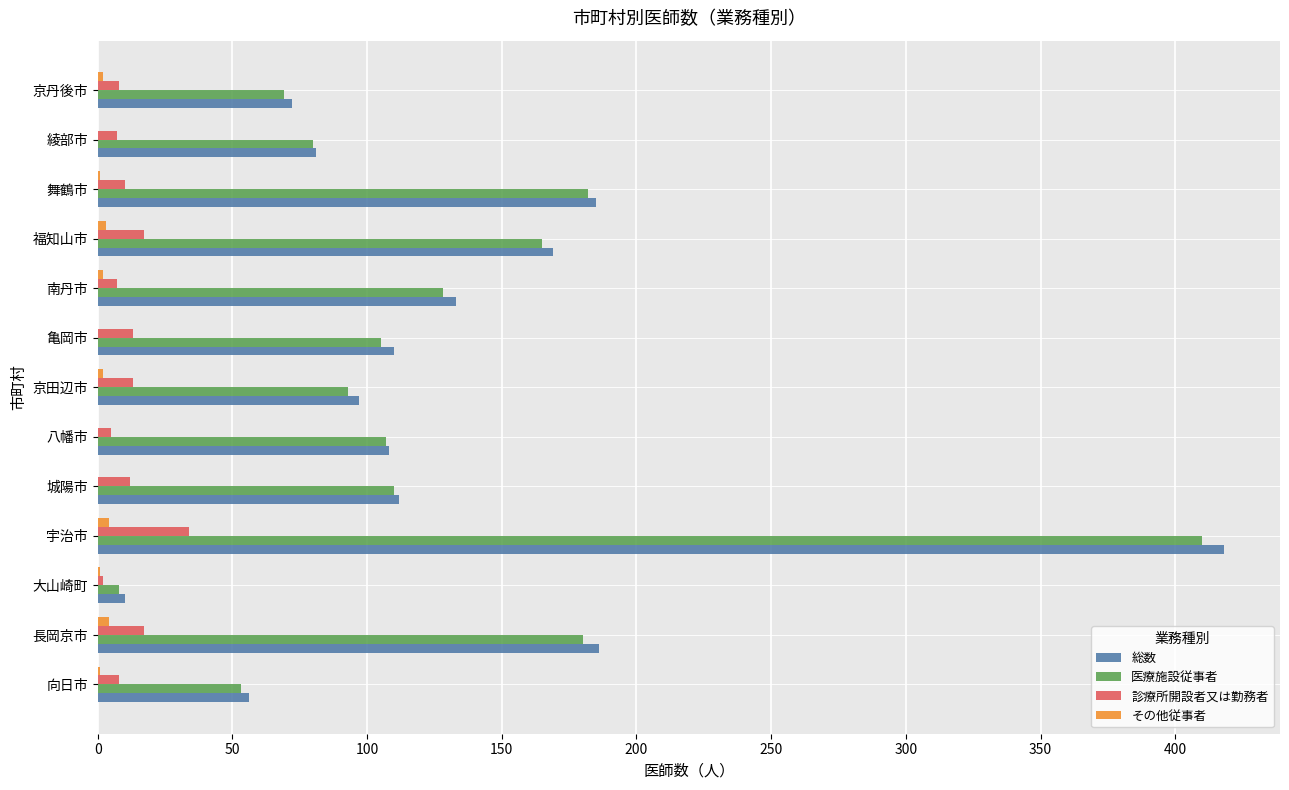

The value of 医療施設従事者 at 福知山市 is 165. True or false?

True